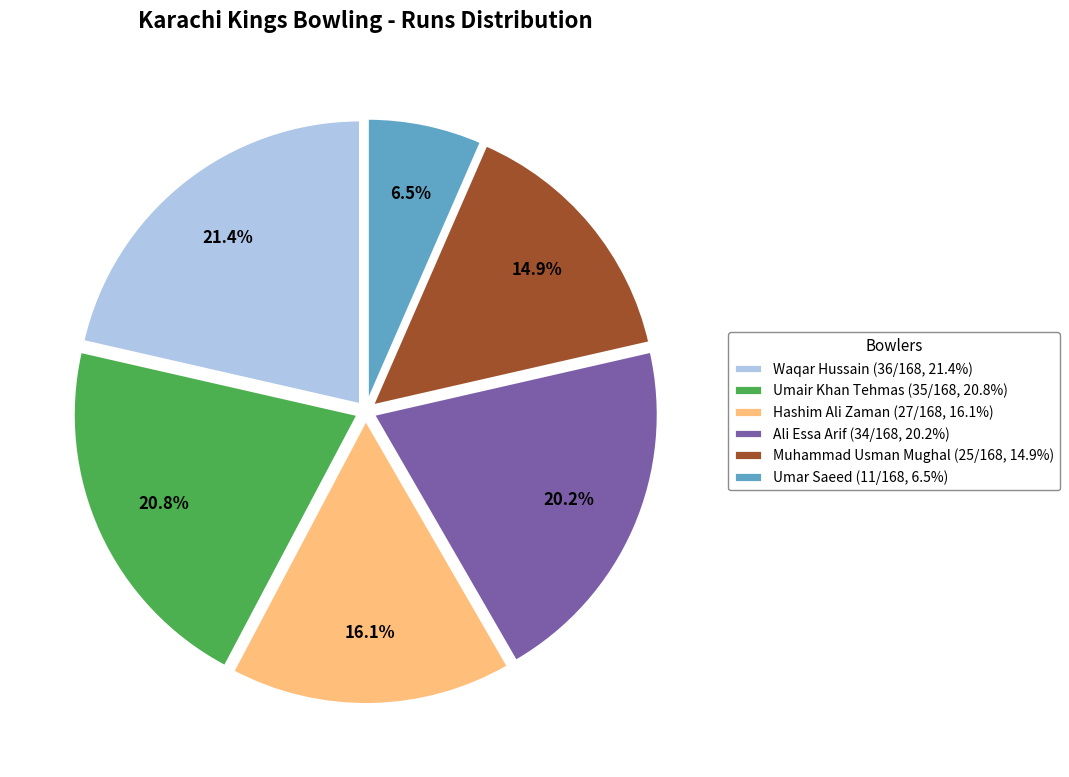

What percentage is NOT represented by Umar Saeed?

93.5%